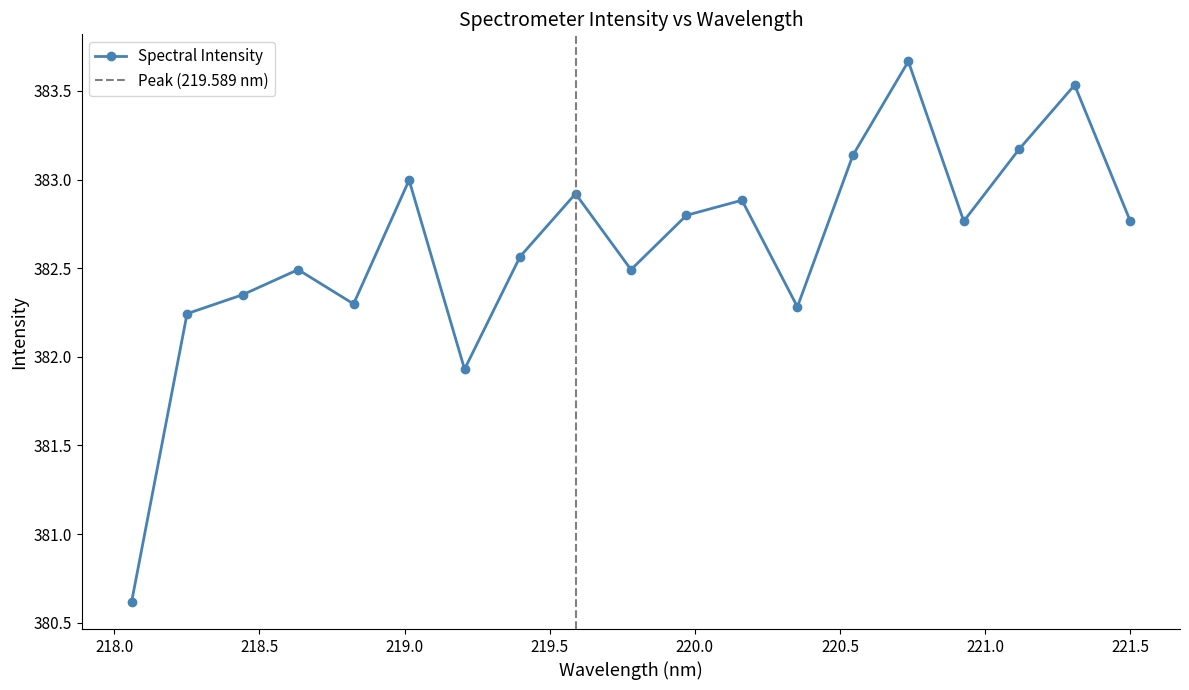

What position from the left is 218.0596?

1